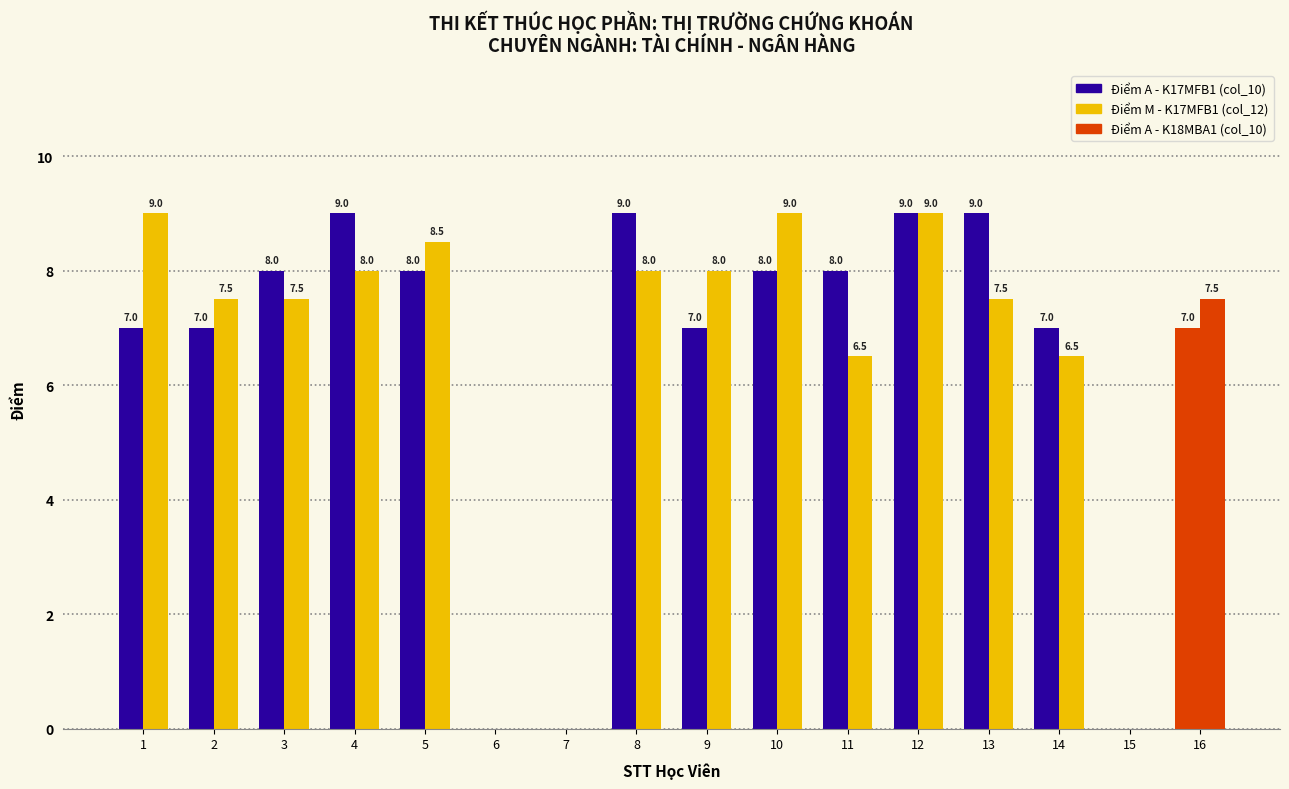

Reading left to right, transcribe all the data shown in this chart.

Điểm A (col_10): 7.0	7.0	8.0	9.0	8.0	0.0	0.0	9.0	7.0	8.0	8.0	9.0	9.0	7.0	0.0	7.0
Điểm M (col_12): 9.0	7.5	7.5	8.0	8.5	0.0	0.0	8.0	8.0	9.0	6.5	9.0	7.5	6.5	0.0	7.5